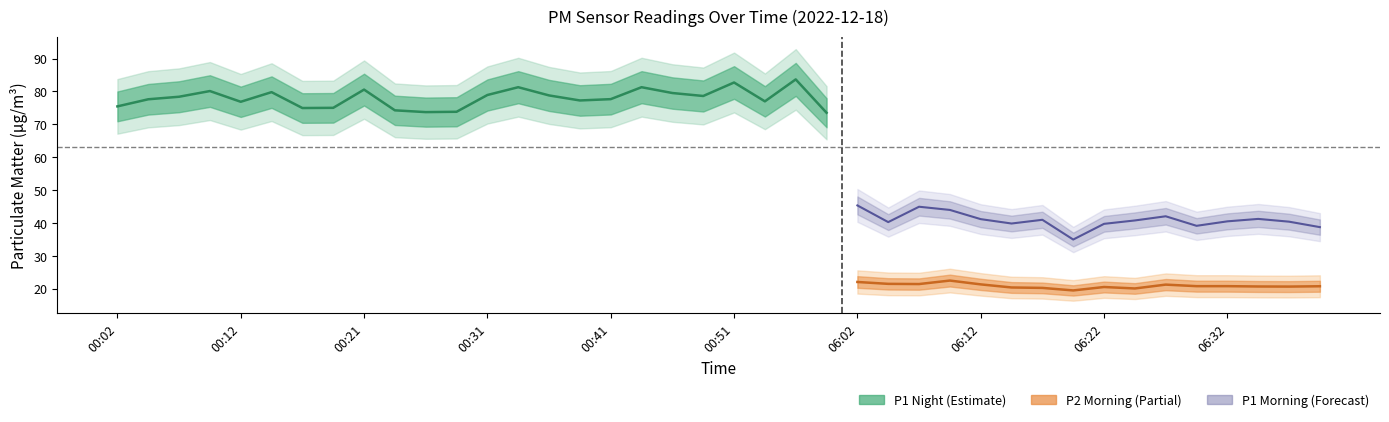

What is the sum of all P1 values?

2525.6